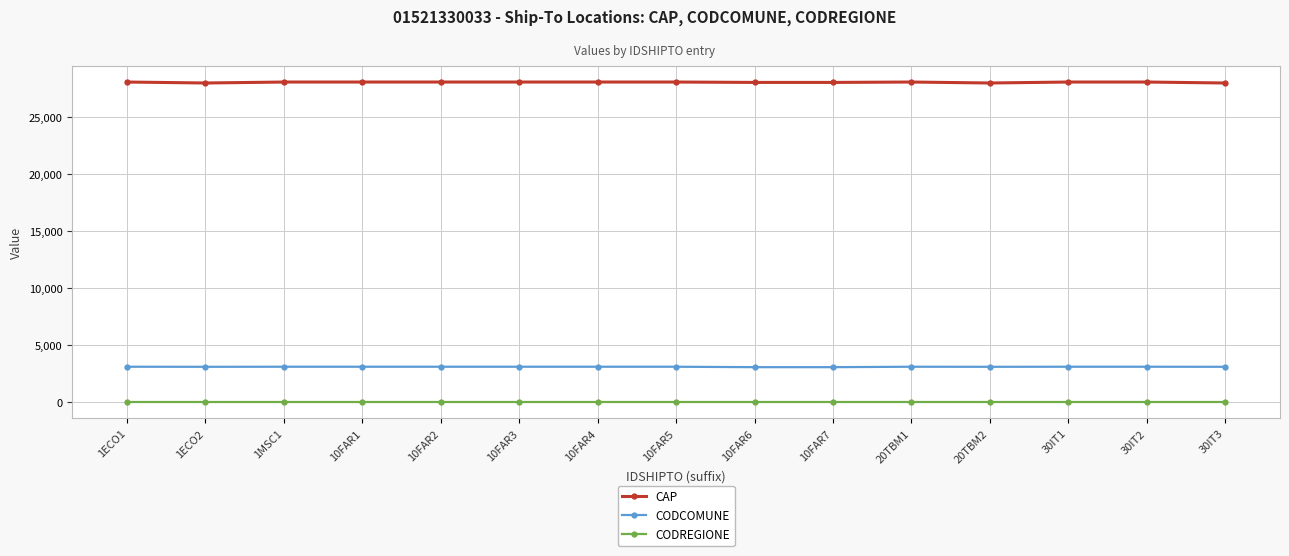

True or false: CAP and CODREGIONE intersect in this chart.

False